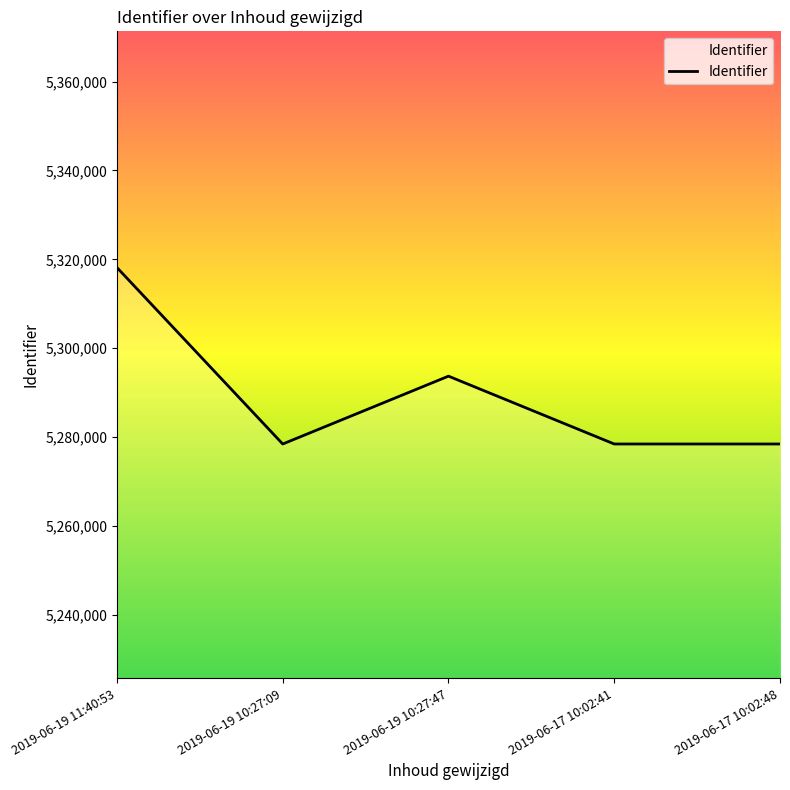

How many interior local peaks (higher than both neighbors) does the data have?

1